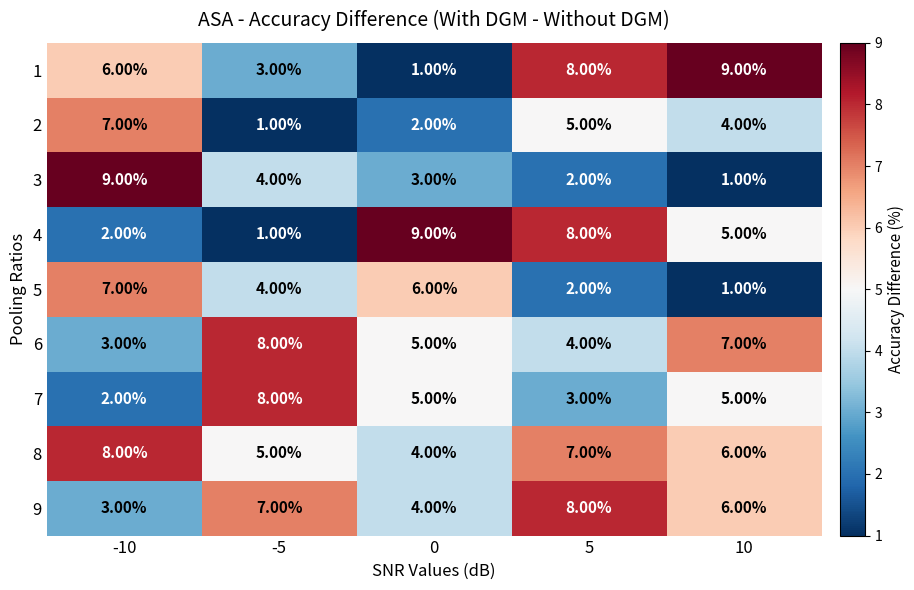

Is the value of 4 at -5 greater than the value of 6 at 10?

No